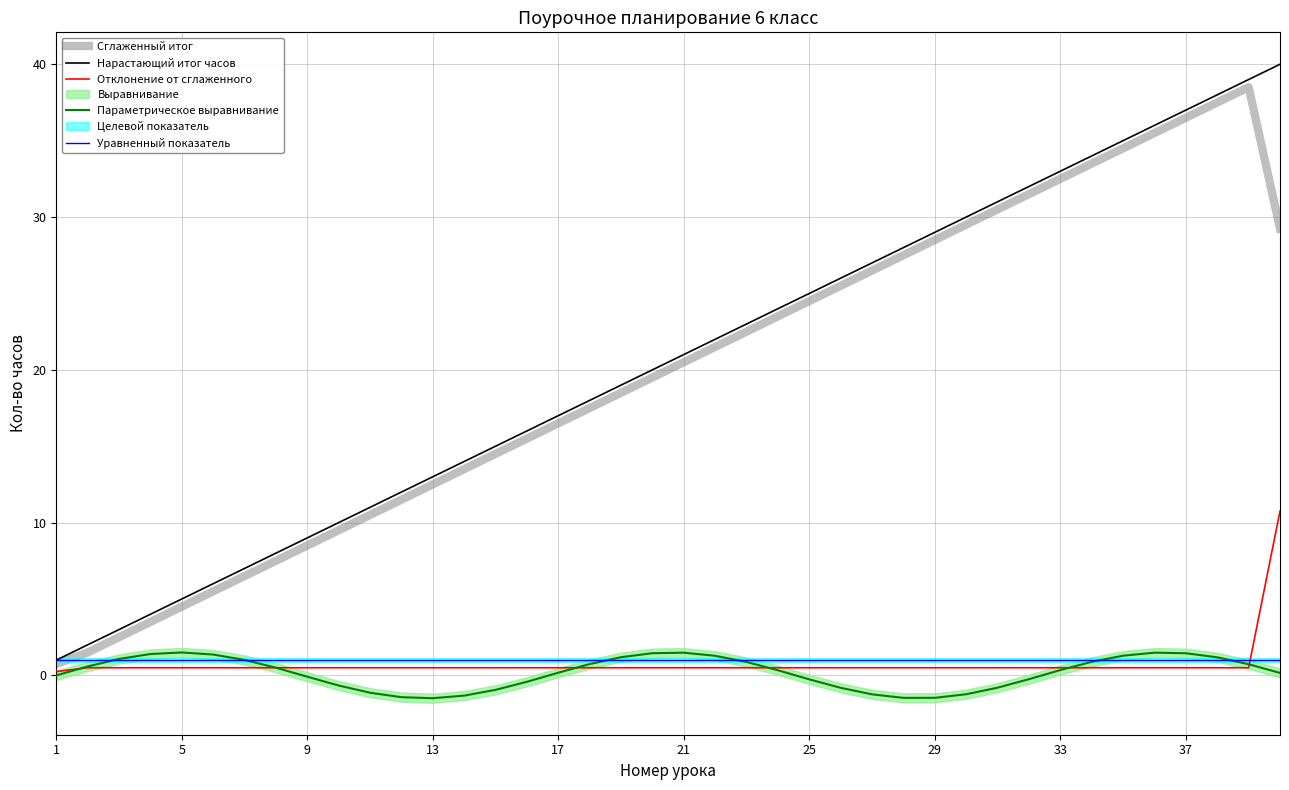

True or false: Параметрическое выравнивание and Нарастающий итог часов cross at least once.

False